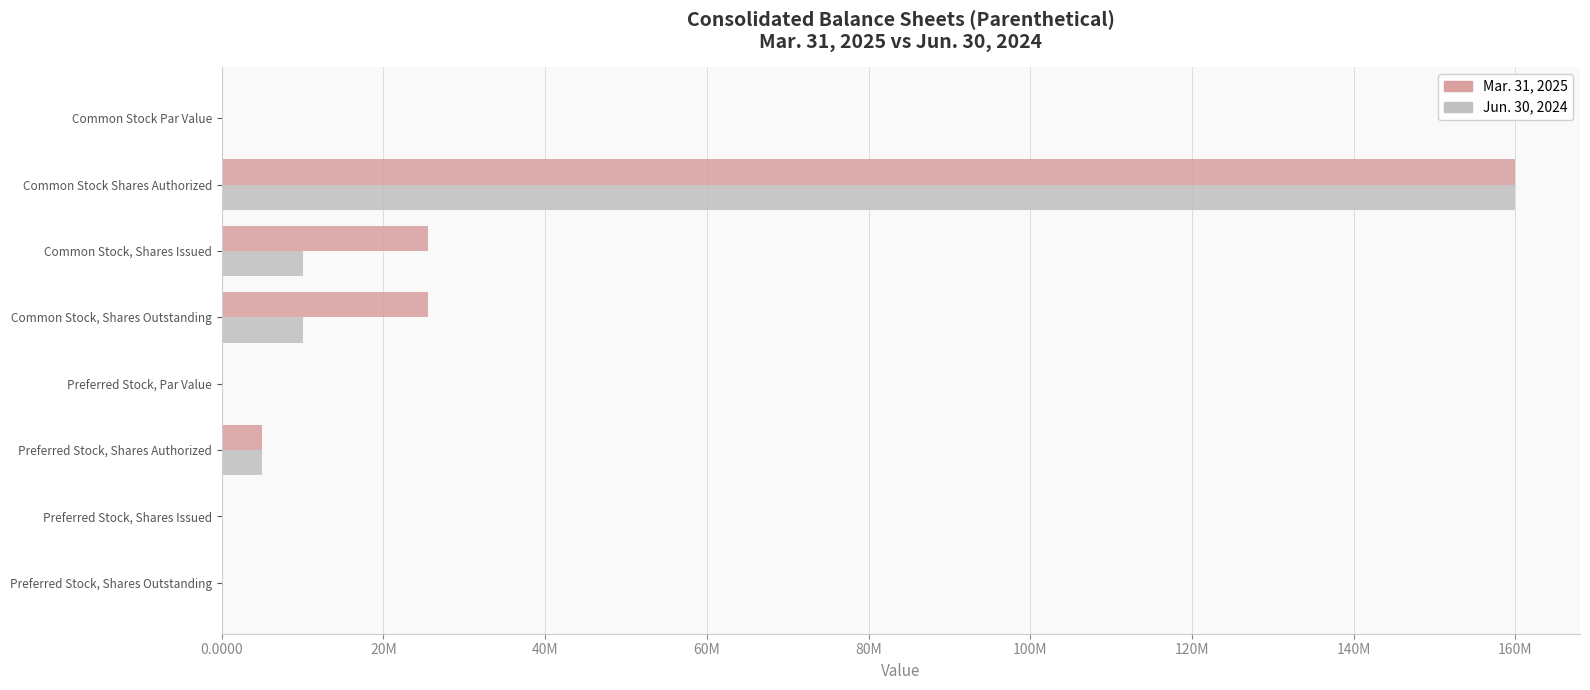

What are all the series names shown in the legend?

Mar. 31, 2025, Jun. 30, 2024